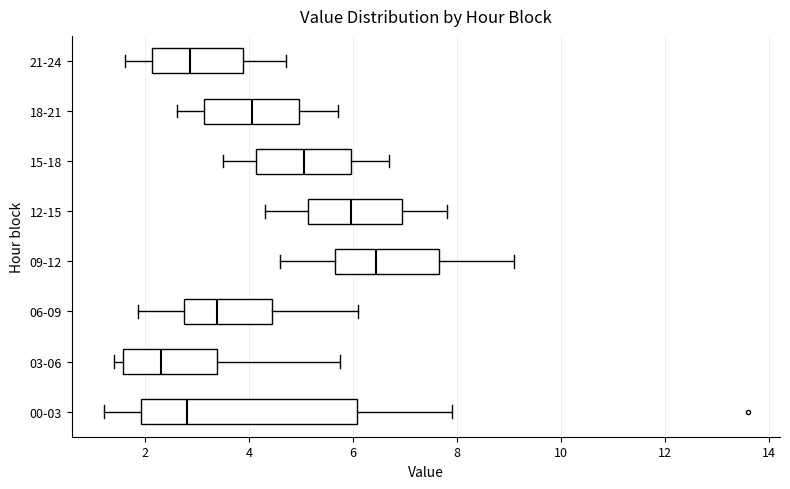

Reading bottom to top, read every box against the x-axis: the position of its median line, the range the box covers, and the ends of its whiskers. The values are not printed on the chart, so give them approximately, as read against the axis.

00-03: median 2.8, box 2.0 to 6.0, whiskers 1.2 to 8.0
03-06: median 2.4, box 1.6 to 3.4, whiskers 1.4 to 5.8
06-09: median 3.4, box 2.8 to 4.4, whiskers 1.8 to 6.2
09-12: median 6.4, box 5.6 to 7.6, whiskers 4.6 to 9.2
12-15: median 6.0, box 5.2 to 7.0, whiskers 4.4 to 7.8
15-18: median 5.0, box 4.2 to 6.0, whiskers 3.6 to 6.8
18-21: median 4.0, box 3.2 to 5.0, whiskers 2.6 to 5.8
21-24: median 2.8, box 2.2 to 3.8, whiskers 1.6 to 4.8